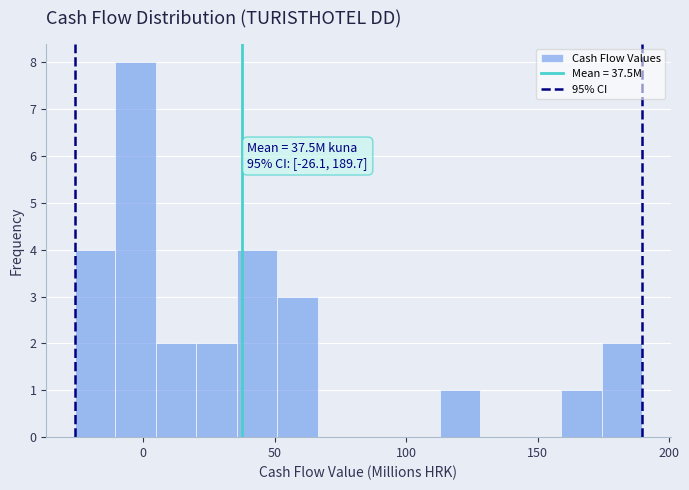

Read against the x-axis, roughly where is the centre of the tallest bar?

-5